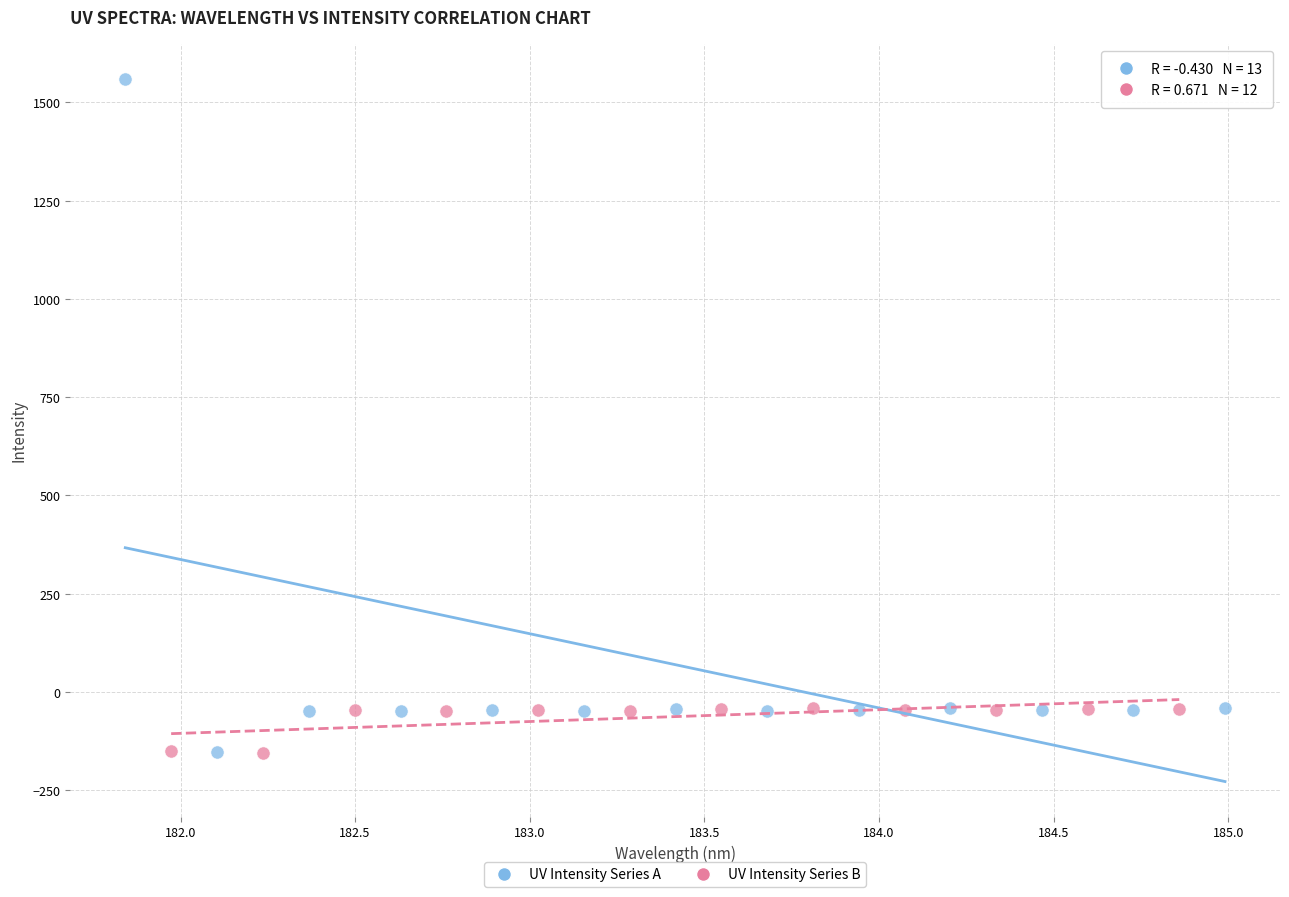

Which series contains the highest Y value?

UV Intensity Series A